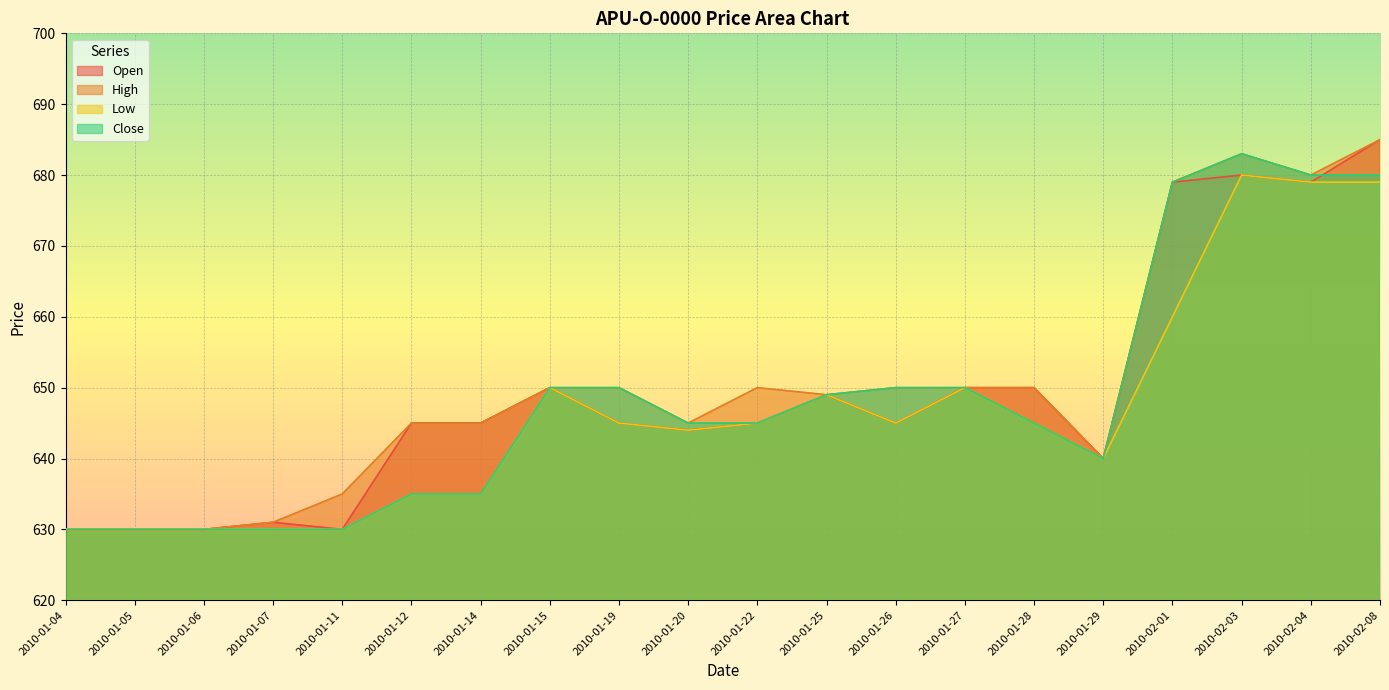

How many interior local valleys does the Low series have?

3